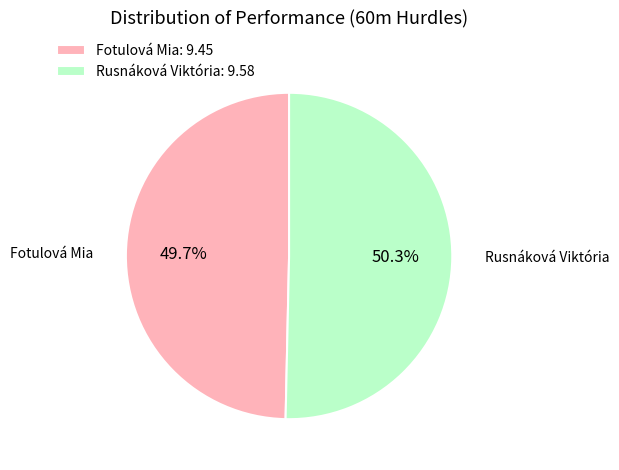

How many segments does this pie chart have?

2